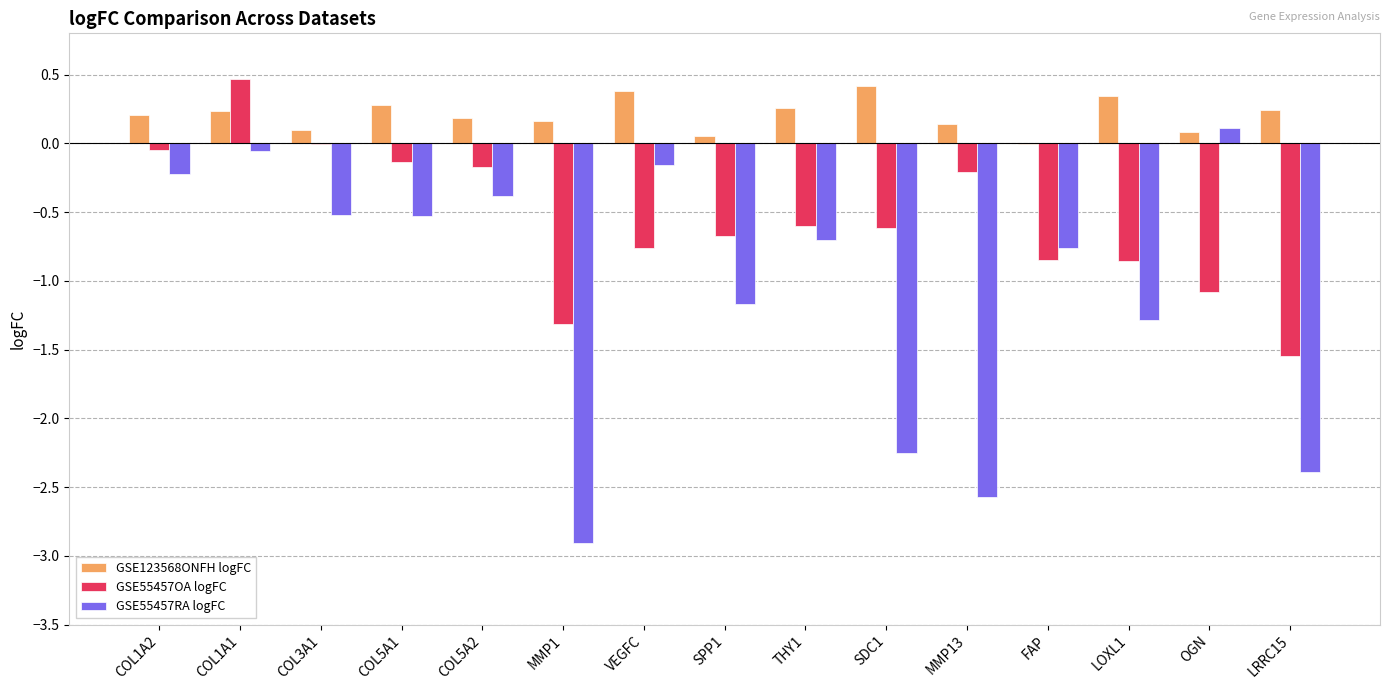

Between VEGFC and LRRC15, which series saw the biggest shift?

GSE55457RA logFC